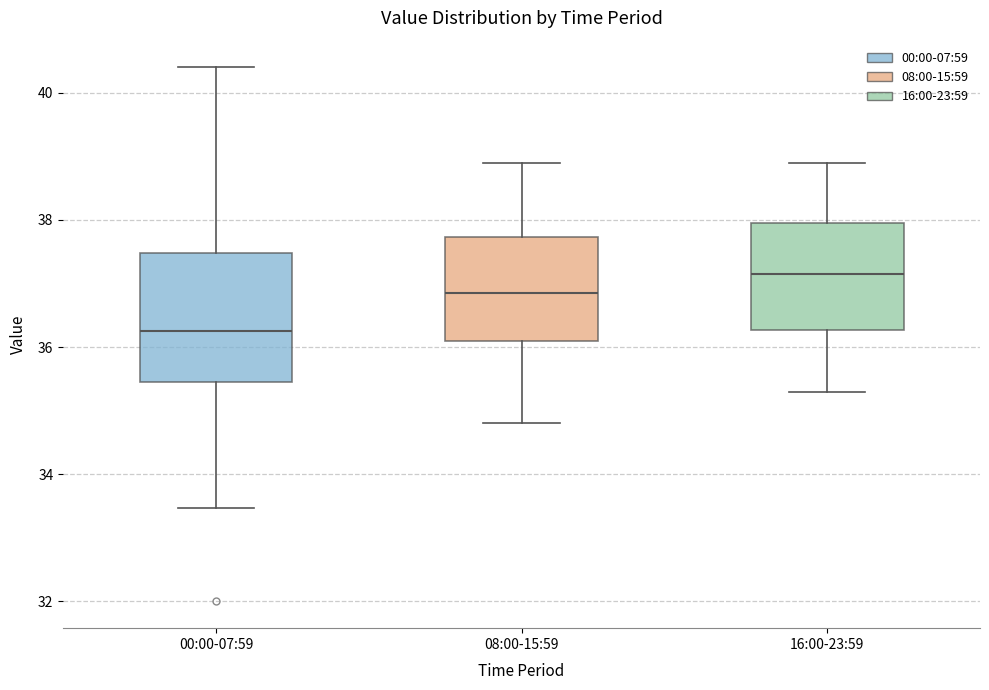

Reading left to right, read every box against the y-axis: the position of its median line, the range the box covers, and the ends of its whiskers. The values are not printed on the chart, so give them approximately, as read against the axis.

00:00-07:59: median 36.2, box 35.4 to 37.4, whiskers 33.4 to 40.4
08:00-15:59: median 36.8, box 36.2 to 37.8, whiskers 34.8 to 39.0
16:00-23:59: median 37.2, box 36.2 to 38.0, whiskers 35.4 to 39.0